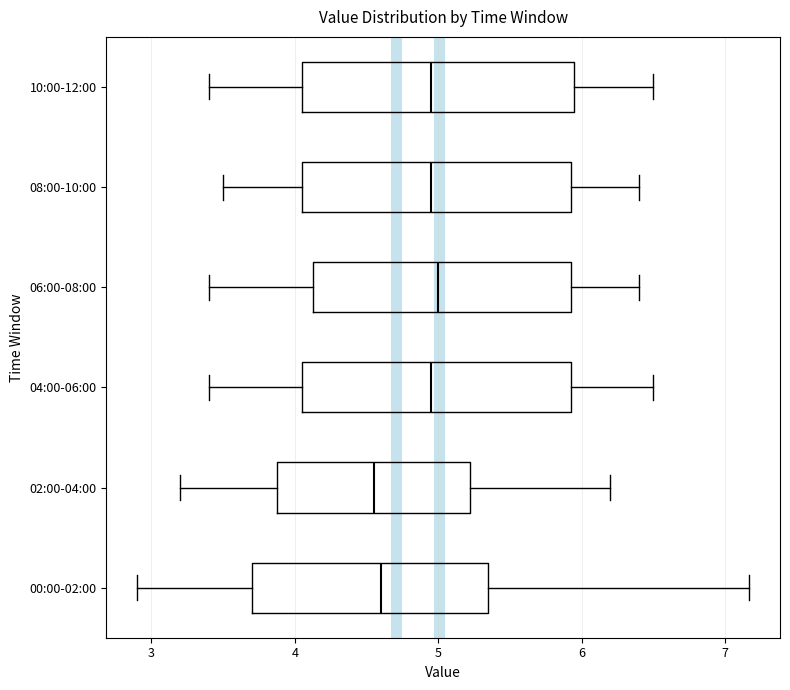

Reading bottom to top, read every box against the x-axis: the position of its median line, the range the box covers, and the ends of its whiskers. The values are not printed on the chart, so give them approximately, as read against the axis.

00:00-02:00: median 4.6, box 3.7 to 5.4, whiskers 2.9 to 7.2
02:00-04:00: median 4.6, box 3.9 to 5.2, whiskers 3.2 to 6.2
04:00-06:00: median 5.0, box 4.1 to 5.9, whiskers 3.4 to 6.5
06:00-08:00: median 5.0, box 4.1 to 5.9, whiskers 3.4 to 6.4
08:00-10:00: median 5.0, box 4.1 to 5.9, whiskers 3.5 to 6.4
10:00-12:00: median 5.0, box 4.1 to 6.0, whiskers 3.4 to 6.5